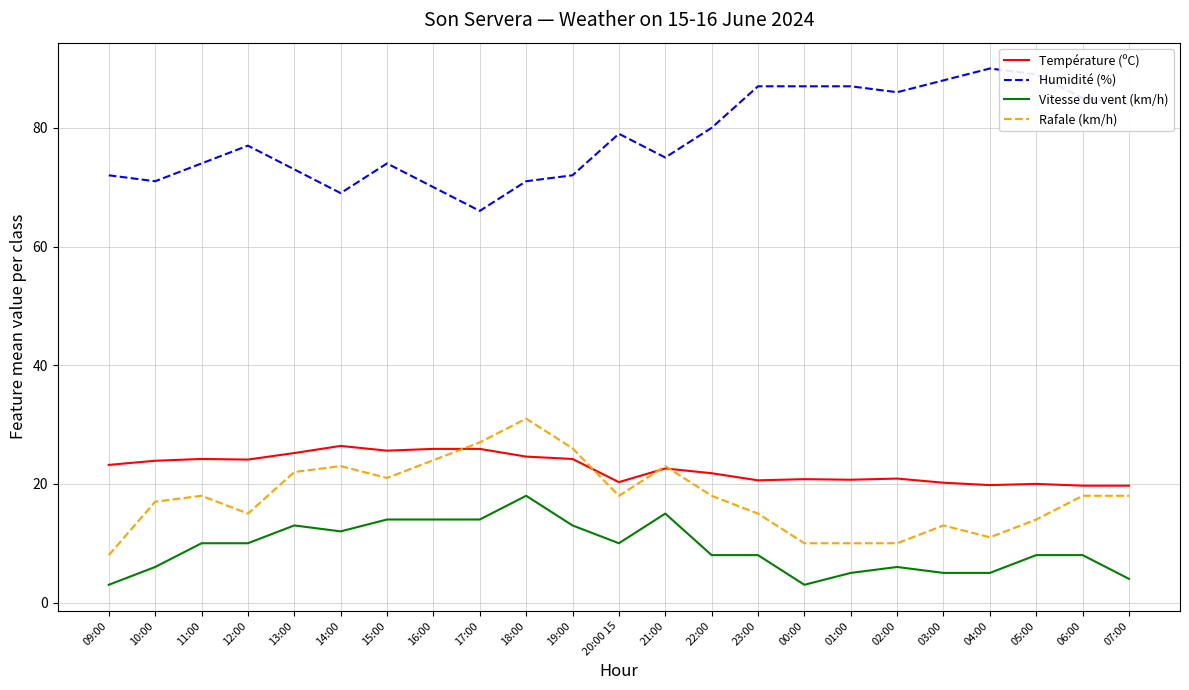

At how many categories does at least one series exceed 20?

23